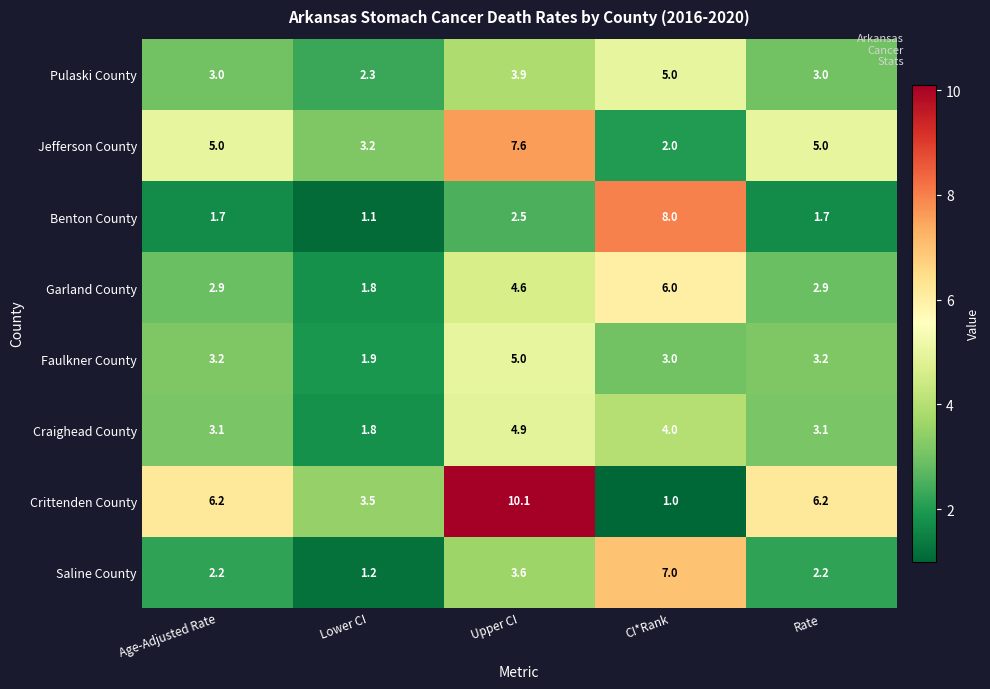

Which series changed the most between Lower CI and CI*Rank?

Benton County